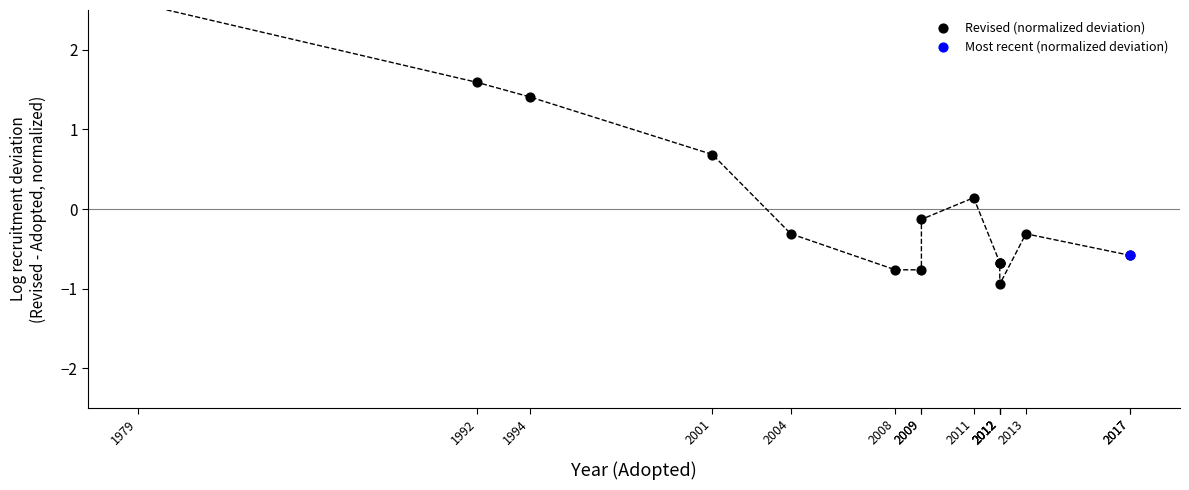

What is the change in value from 1979 to 2012?

-3.5